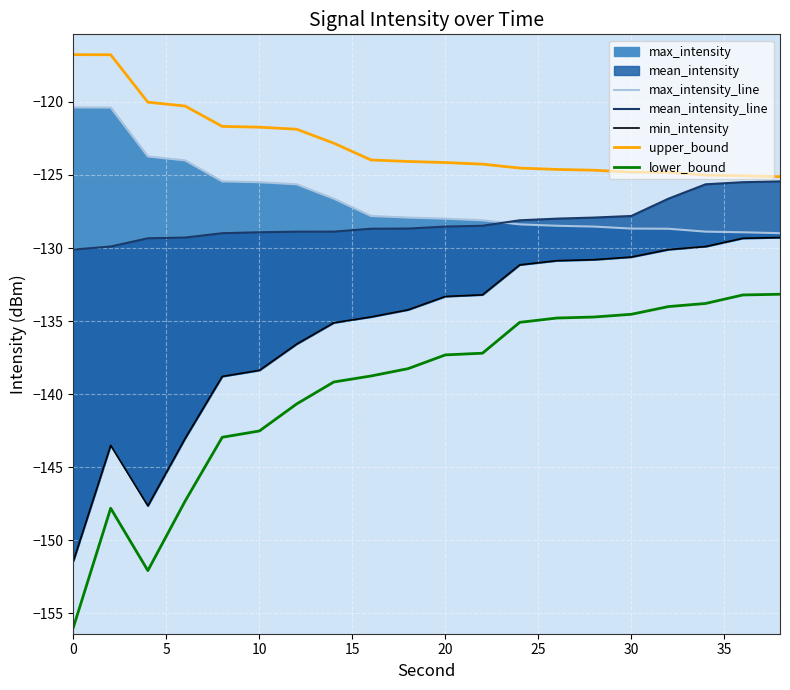

What is the minimum value for lower_bound?

-155.9